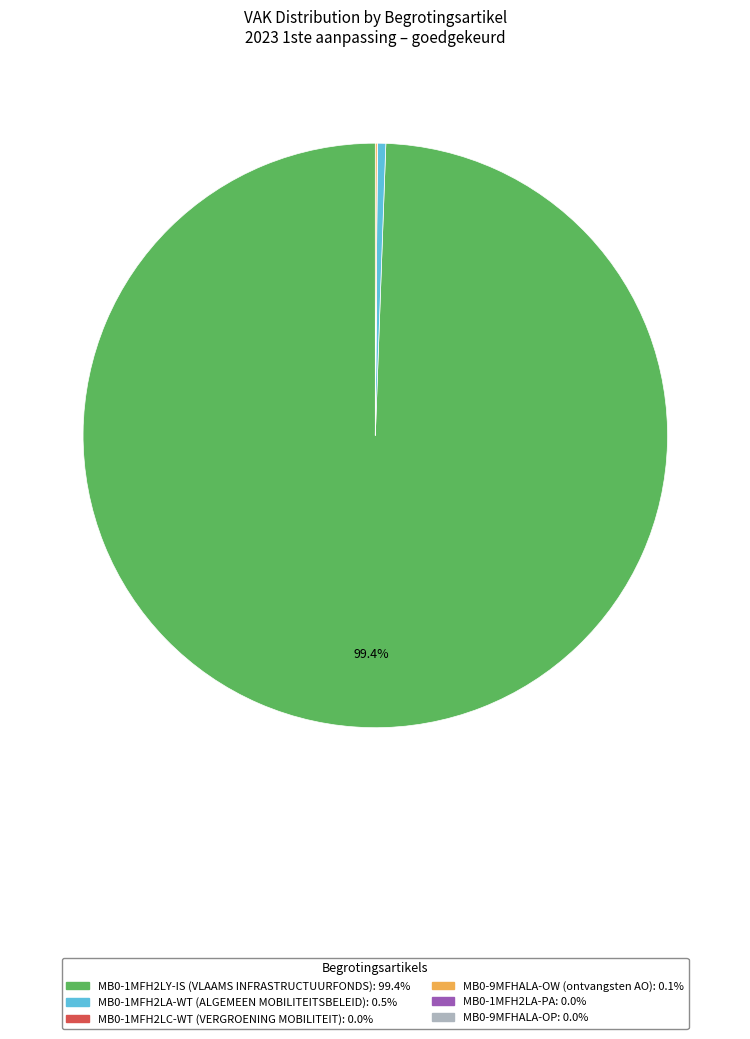

To the nearest percent, what is the average slice percentage?

25%